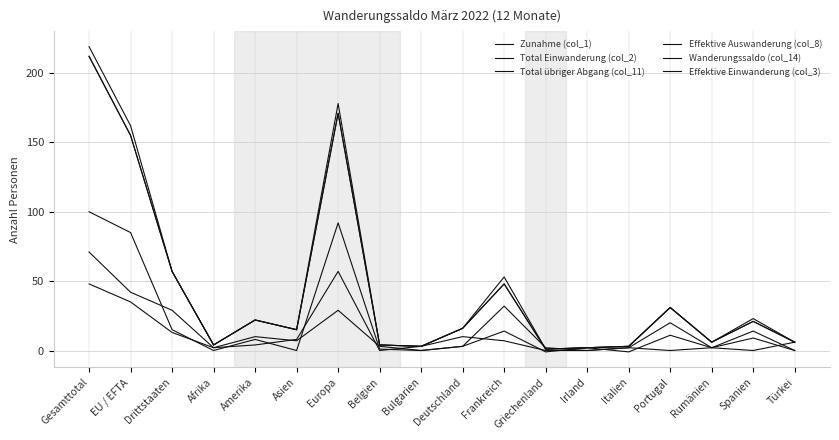

List the series in order of their peak value, lowest first.

Wanderungssaldo (col_14), Total übriger Abgang (col_11), Effektive Auswanderung (col_8), Total Einwanderung (col_2), Effektive Einwanderung (col_3), Zunahme (col_1)